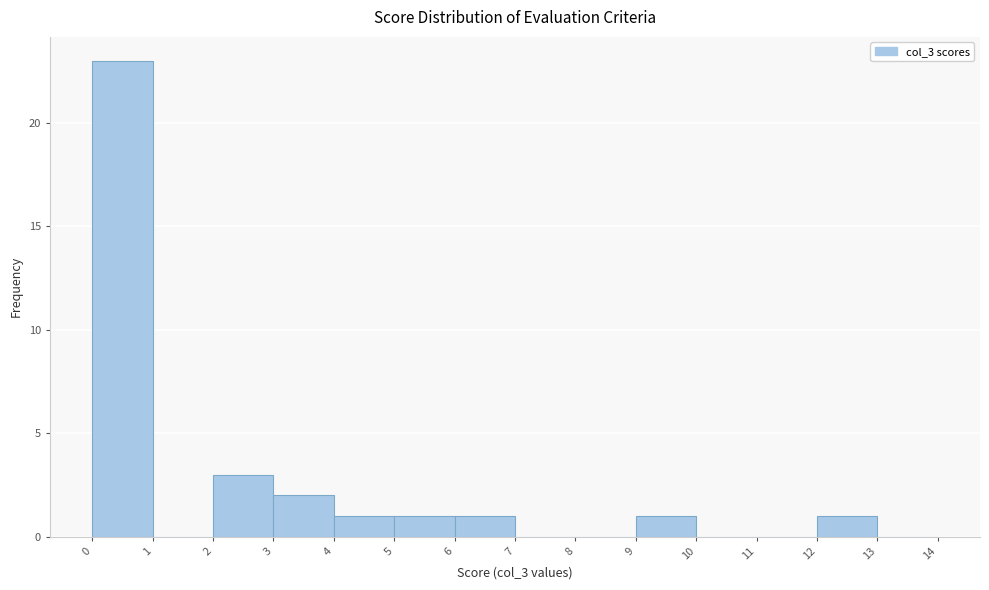

Reading left to right, transcribe this chart: for each bar, give the range it covers on the x-axis and its height. The values are not printed on the chart, so give them approximately, as read against the axis.

0 to 1: 23
1 to 2: 0
2 to 3: 3
3 to 4: 2
4 to 5: 1
5 to 6: 1
6 to 7: 1
7 to 8: 0
8 to 9: 0
9 to 10: 1
10 to 11: 0
11 to 12: 0
12 to 13: 1
13 to 14: 0